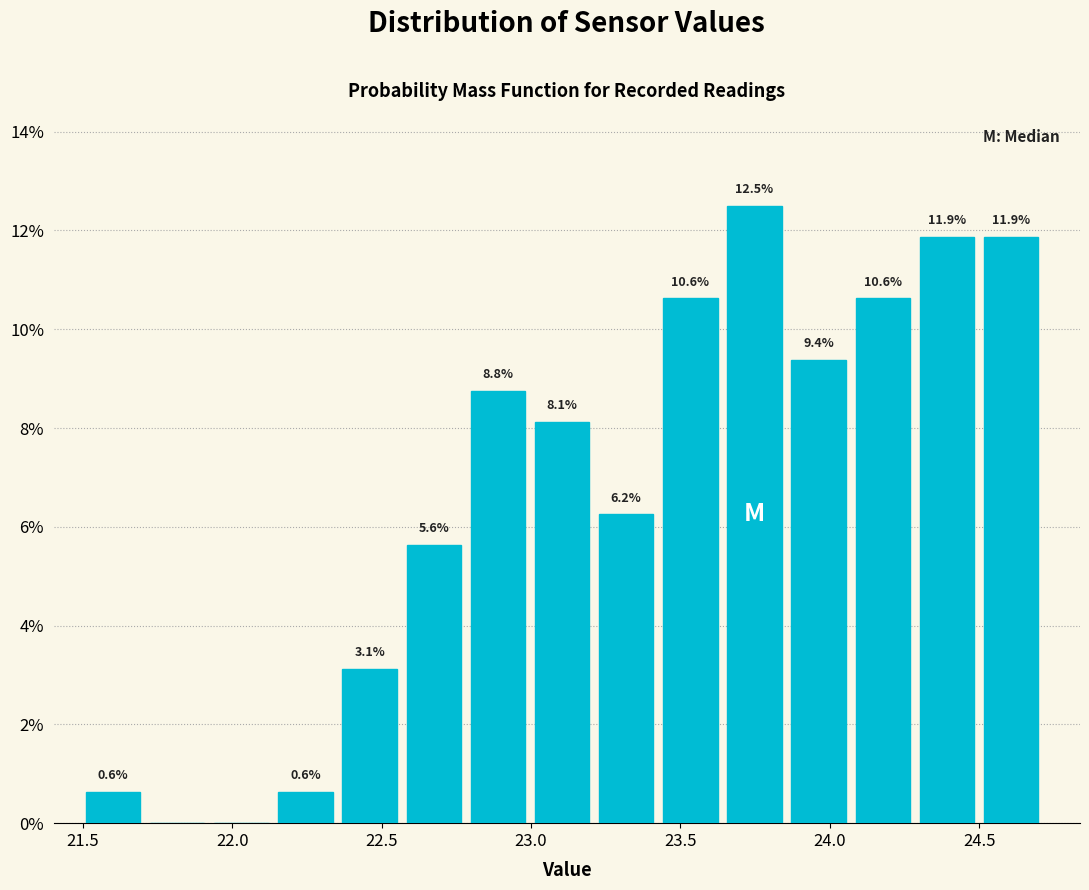

Which range on the x-axis has the tallest bar?

23.65 to 23.85